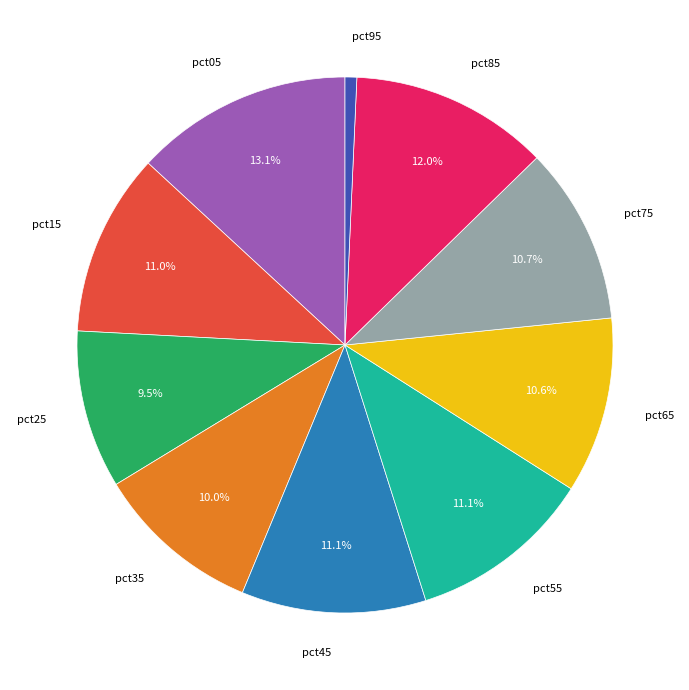

The pct35 slice represents 10% of the pie. True or false?

True